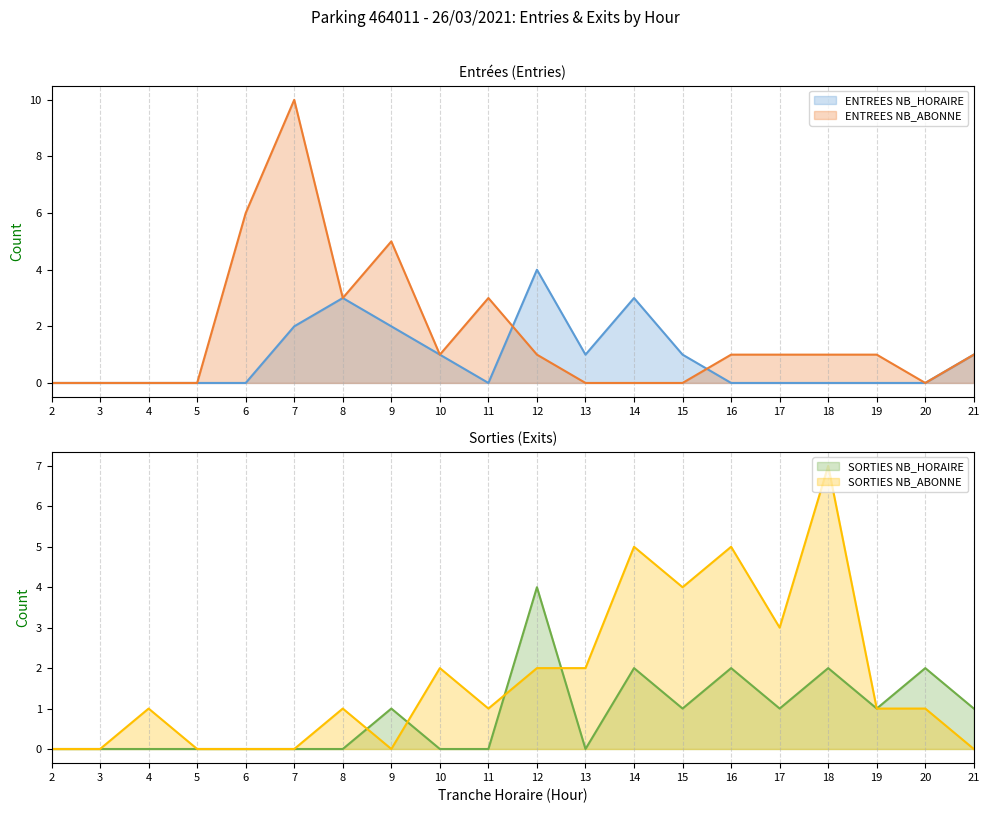

Which category has the highest value in the ENTREES_NB_HORAIRE series?

12